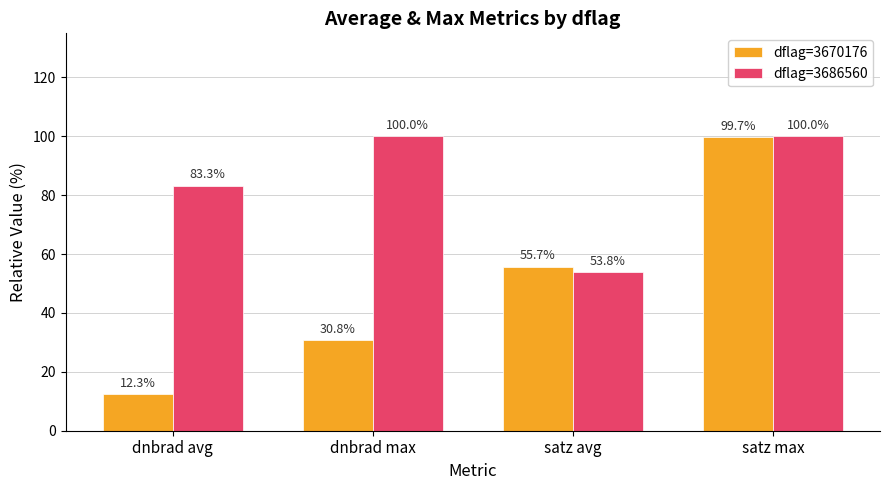

Reading left to right, list all the values displayed in this chart.

dflag=3670176: 12.3	30.8	55.7	99.7
dflag=3686560: 83.3	100.0	53.8	100.0